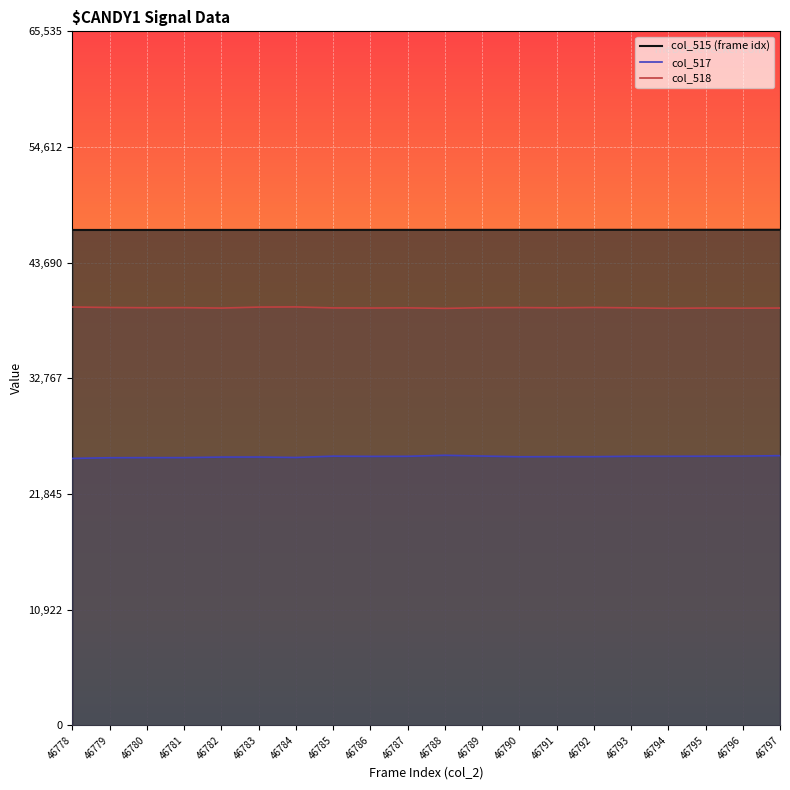

The col_515 series shows 28984 at 46792. True or false?

False